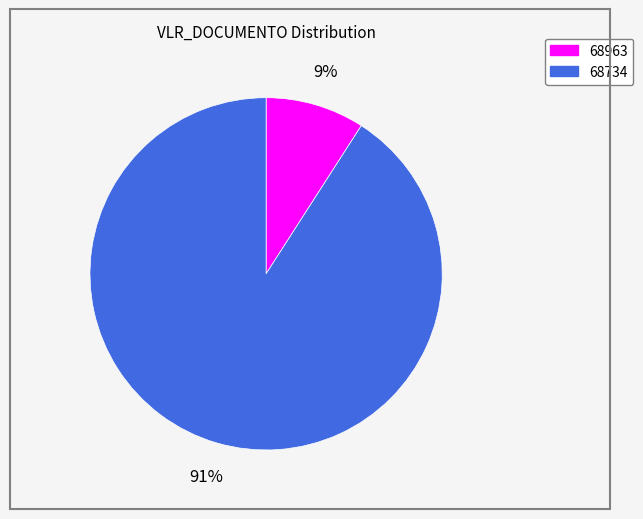

To the nearest percent, what percentage of the pie is 68963?

9%